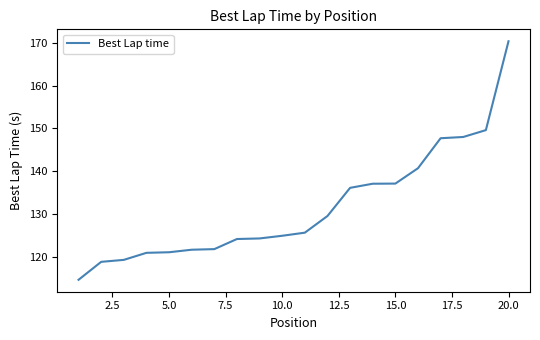

What is the greatest value displayed?

170.3